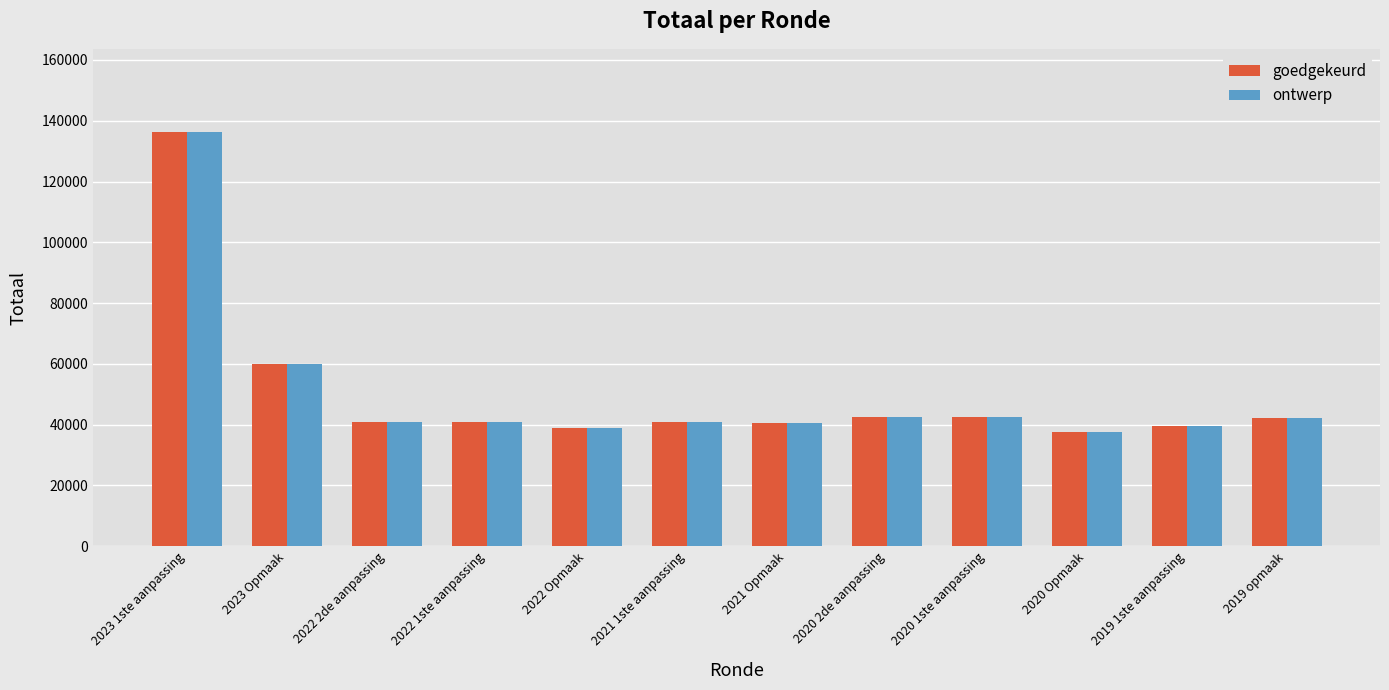

What is the minimum value for goedgekeurd?

37497